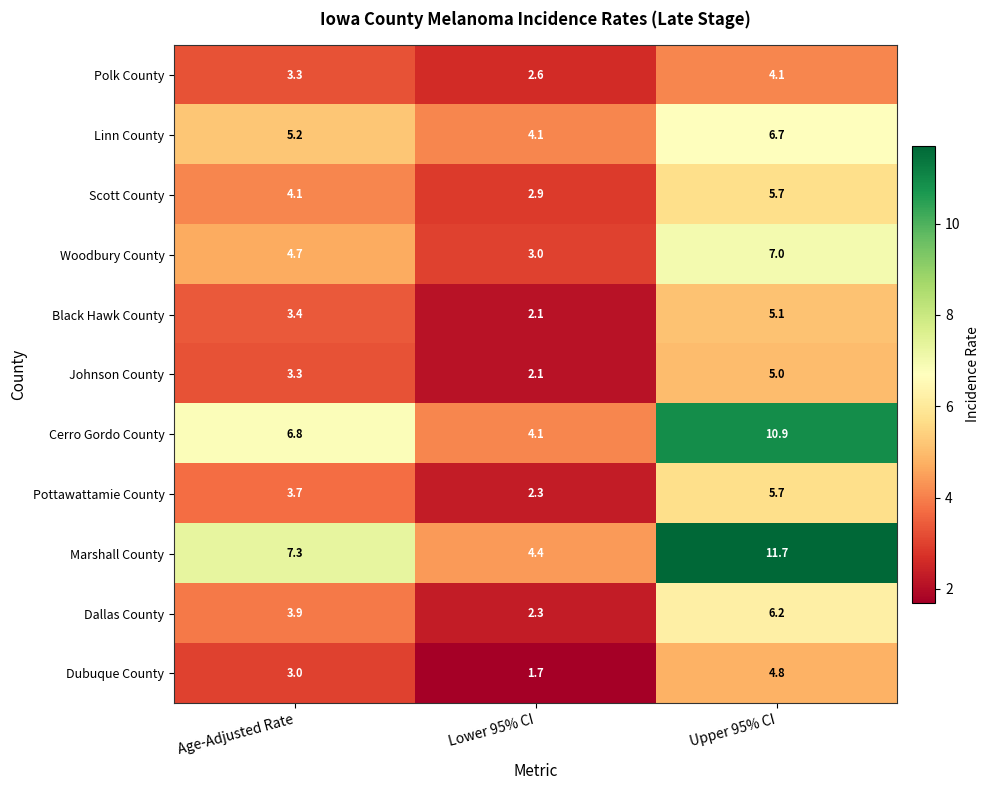

How many categories are shown in the chart?

3